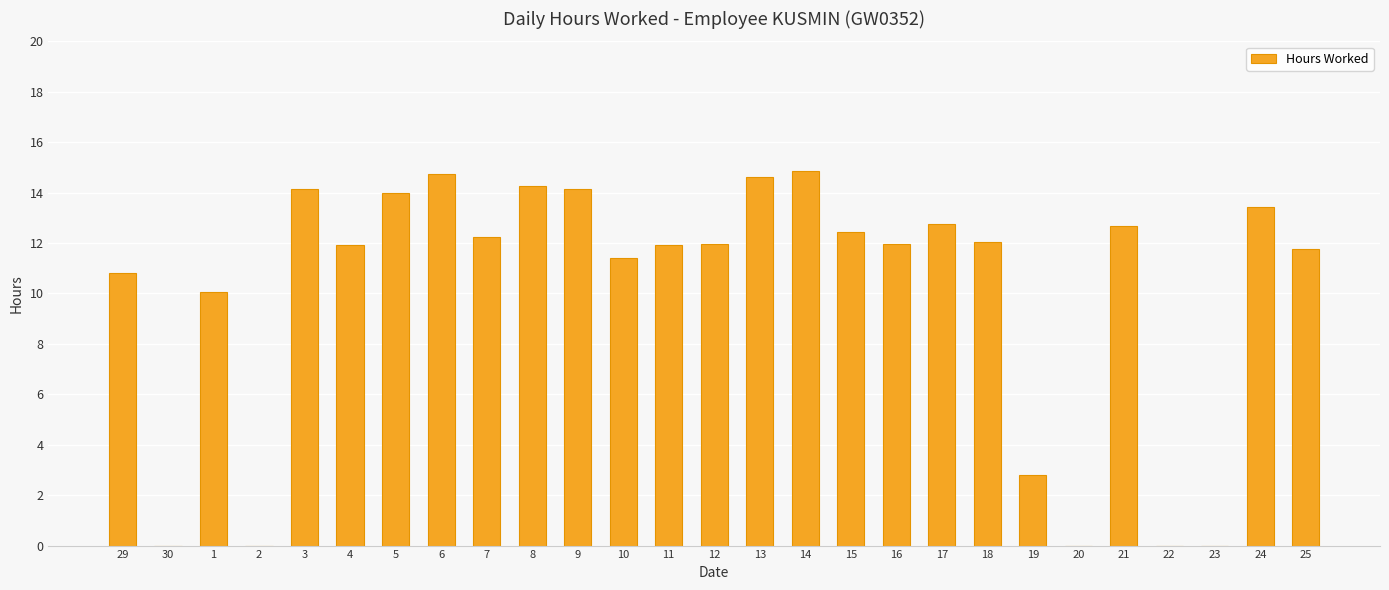

How many values exceed 11?

19